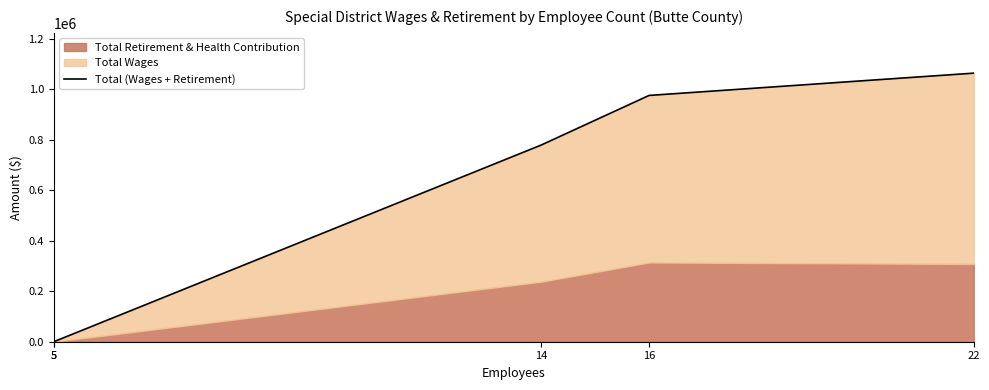

Is it true that the value at 16 is 976238?

True